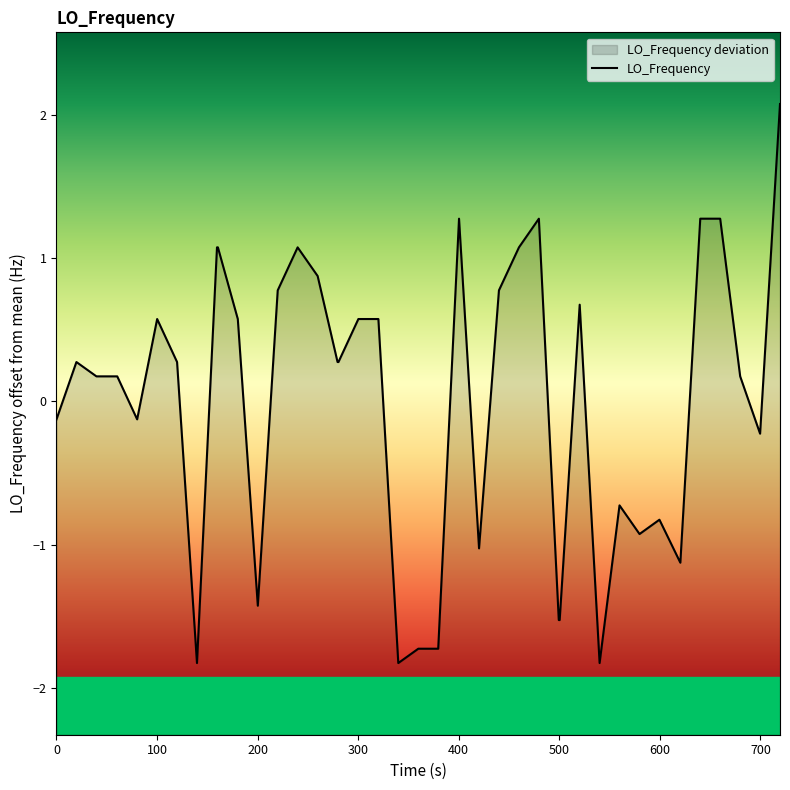

Reading left to right, list all the values displayed in this chart.

-0.1	0.3	0.2	0.2	-0.1	0.6	0.3	-1.8	1.1	1.1	0.6	-1.4	0.8	1.1	0.9	0.3	0.3	0.6	0.6	-1.8	-1.7	-1.7	1.3	-1.0	0.8	1.1	1.3	-1.5	-1.5	0.7	-1.8	-0.7	-0.9	-0.8	-1.1	1.3	1.3	0.2	-0.2	2.1